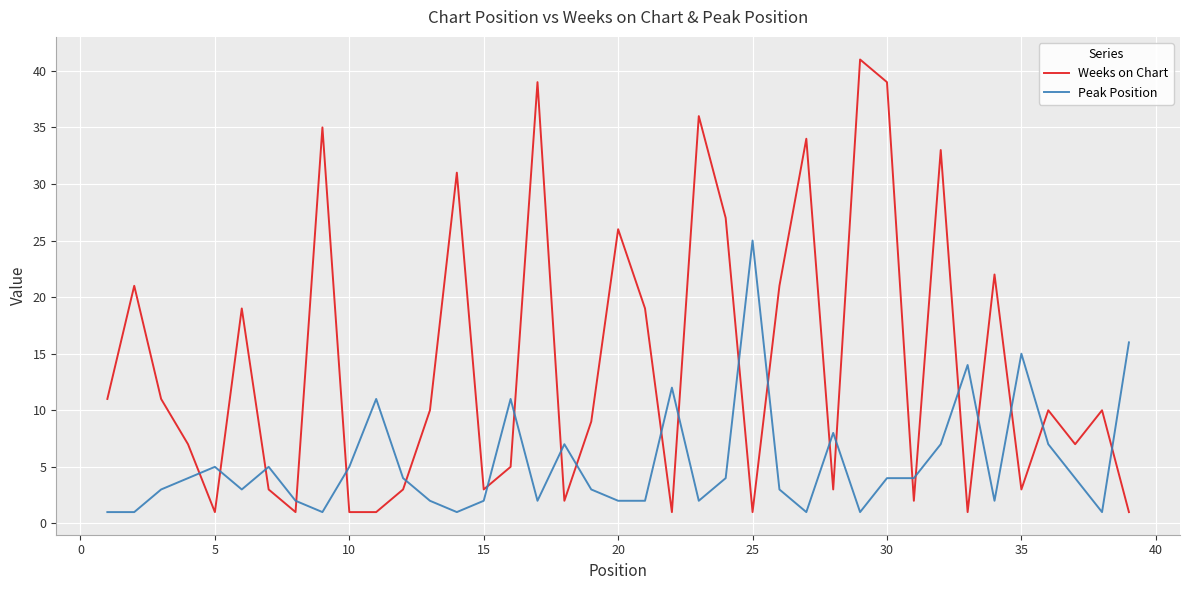

What is the difference between the maximum and minimum values in the Weeks on Chart series?

40